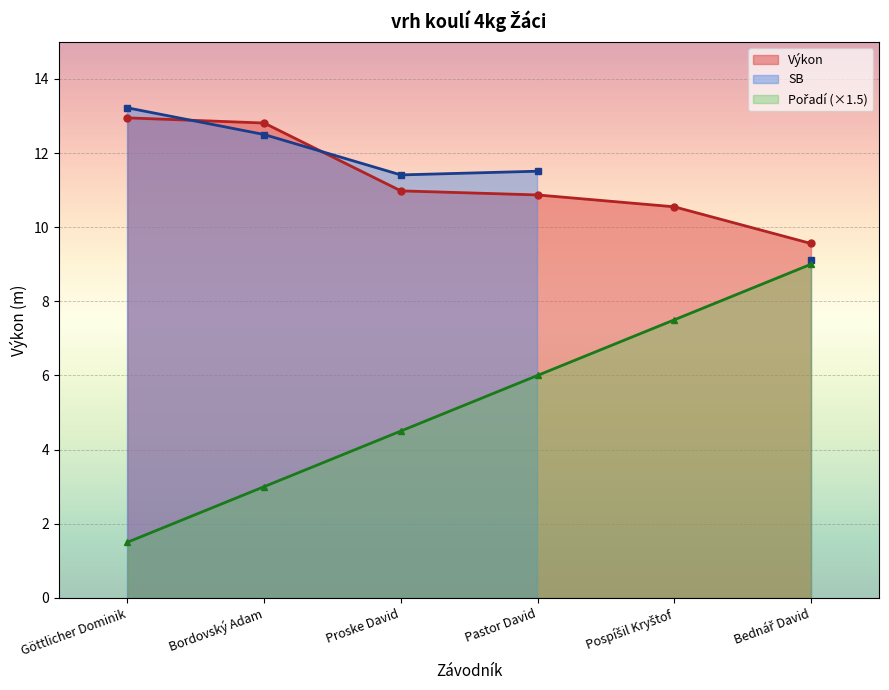

Count the Výkon values in the range 10 to 12.

3